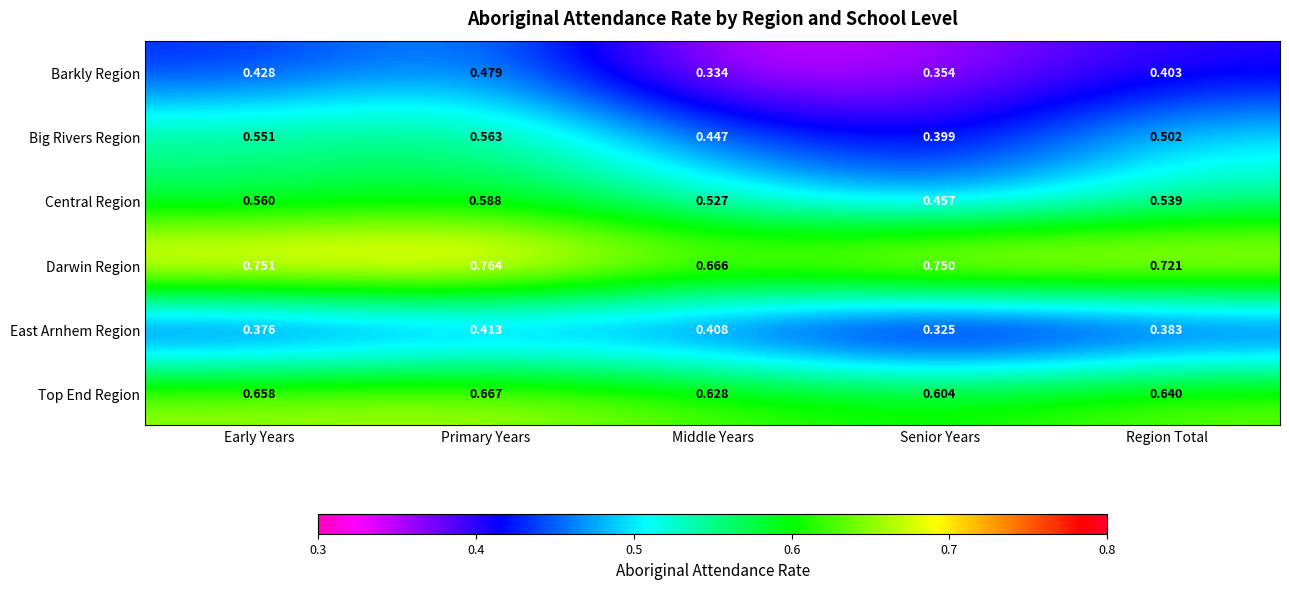

What is the total value across all series at Middle Years?

3.0